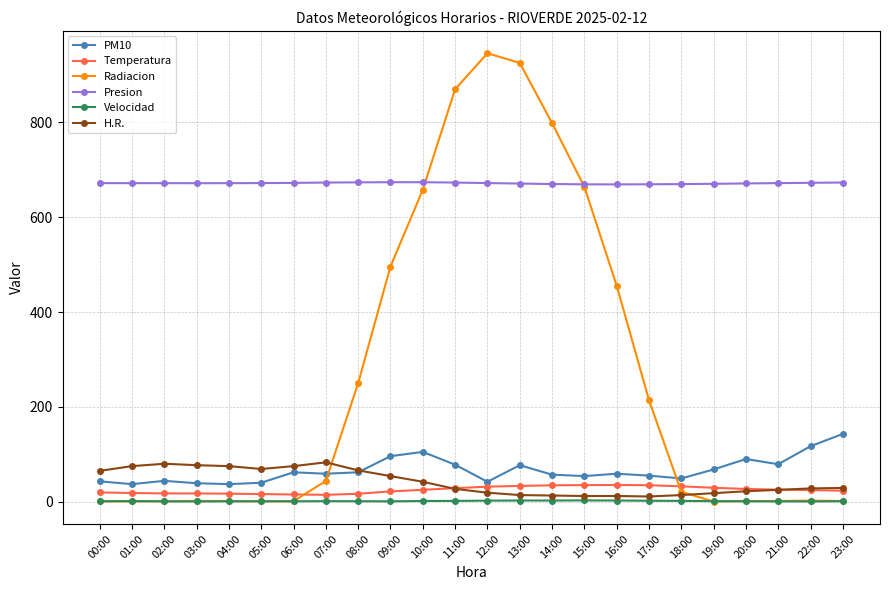

True or false: Presion and H.R. intersect in this chart.

False